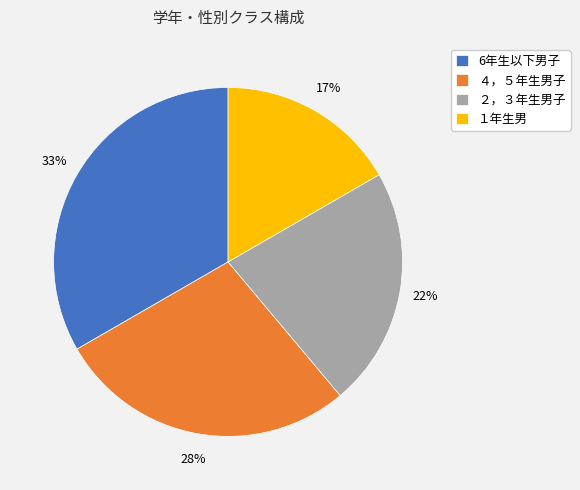

Does １年生男 represent more than half of the total?

No